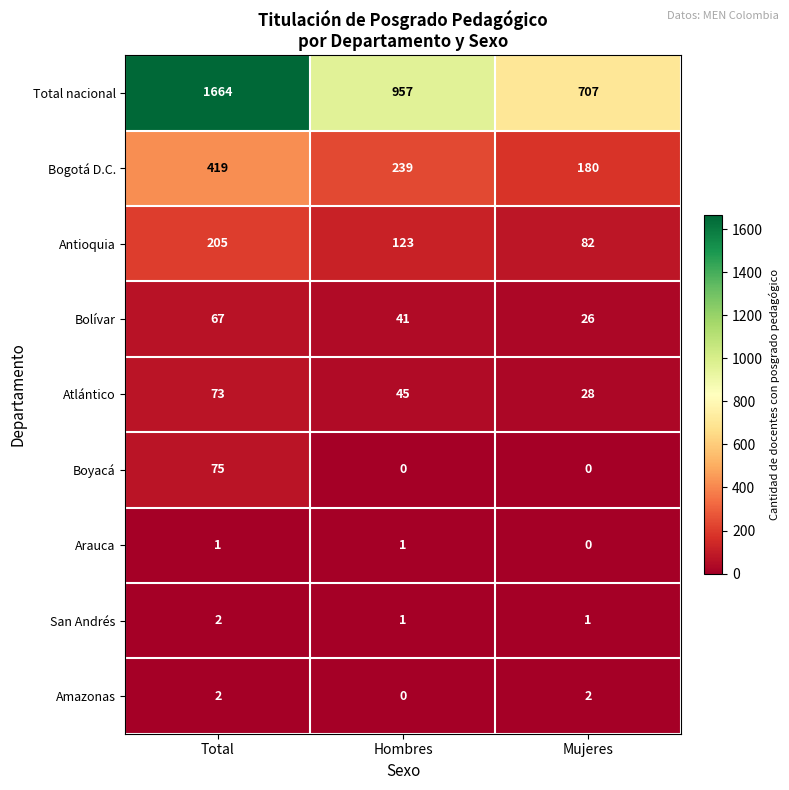

True or false: Antioquia has a value of 82 at Mujeres.

True